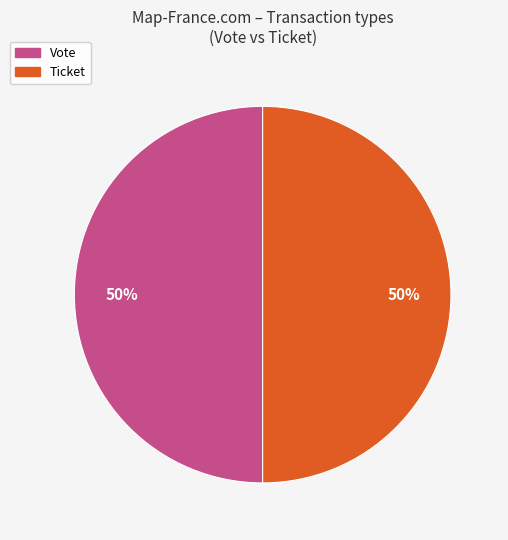

What is the ratio of the value at Ticket to the value at Vote?

1.0